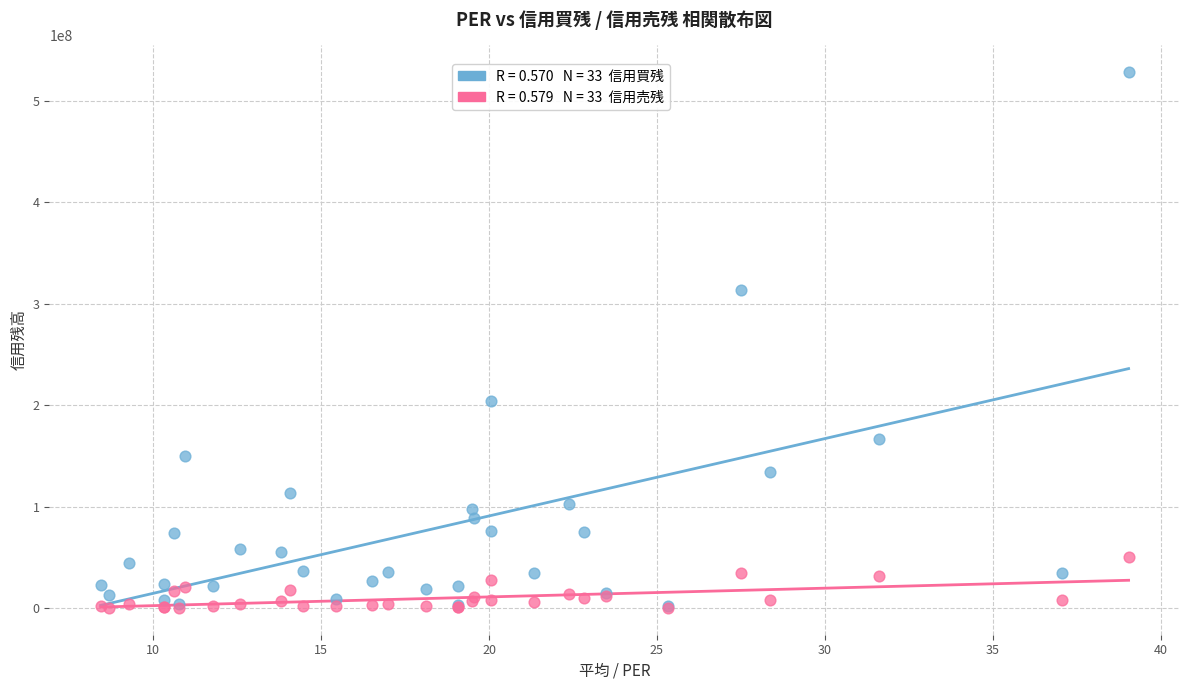

Across all series, what Y value is closest to 264341150?

313876100